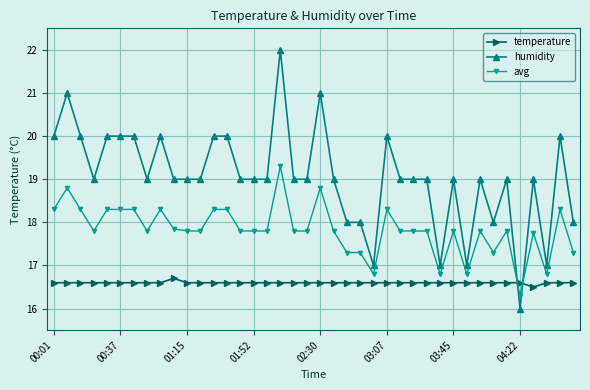

Which series has the largest range (max minus min)?

humidity